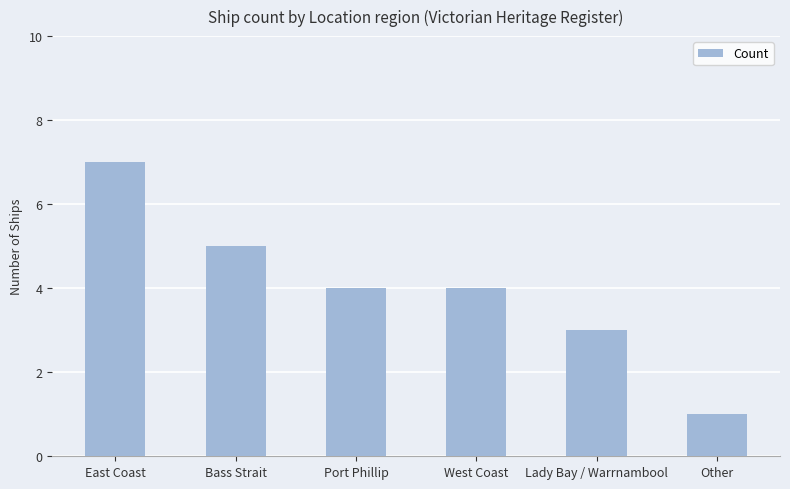

Read the value at Lady Bay / Warrnambool.

3